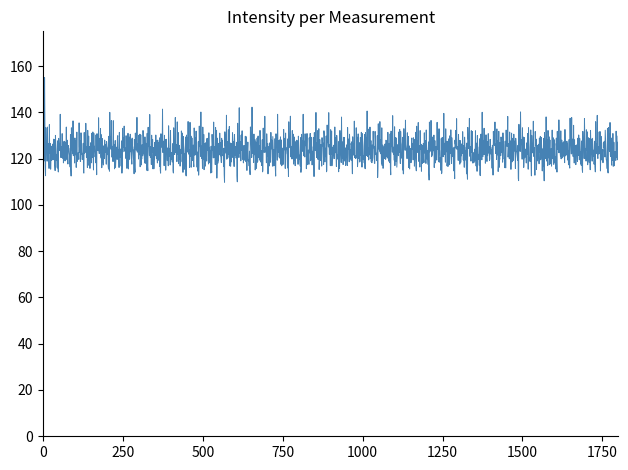

What is the greatest value displayed?

155.0